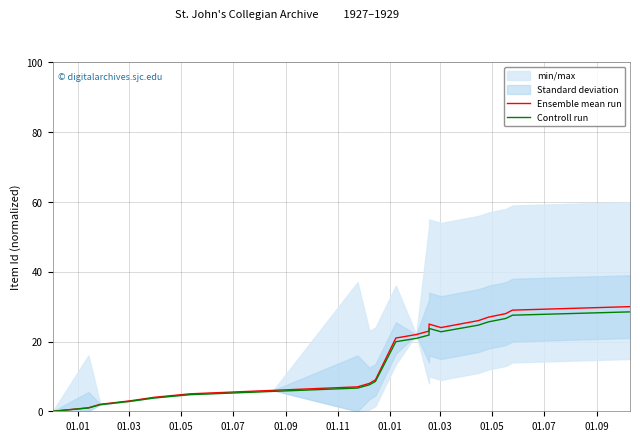

Is the value of Controll run at 01.09 greater than the value of Ensemble mean run at 16?

No